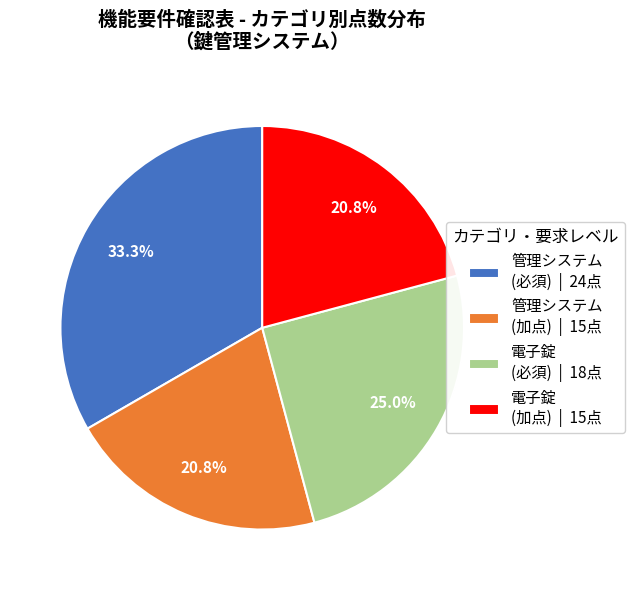

Is 管理システム (必須) | 24点 the majority of the pie?

No